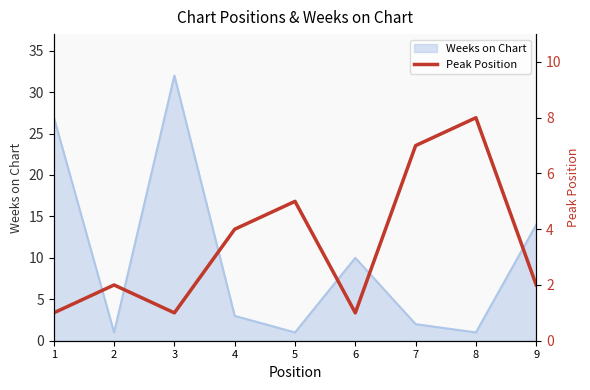

Which label corresponds to the largest value in the chart?

8